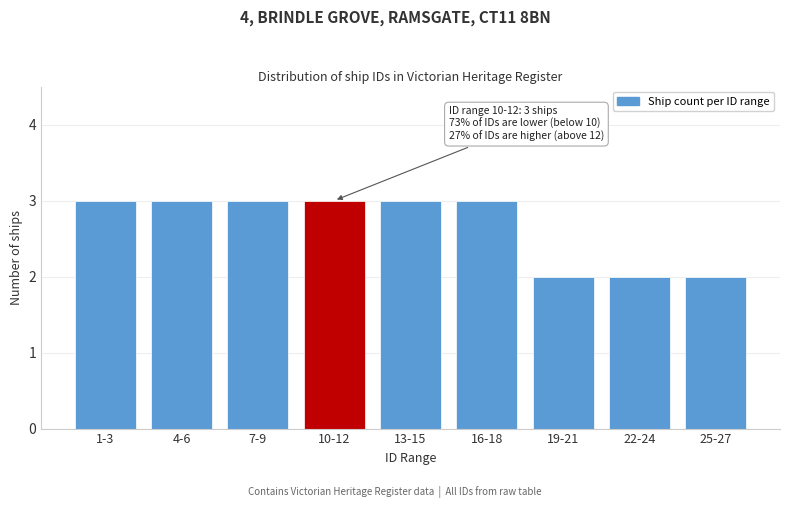

Reading left to right, extract all data points from this chart.

3	3	3	3	3	3	2	2	2